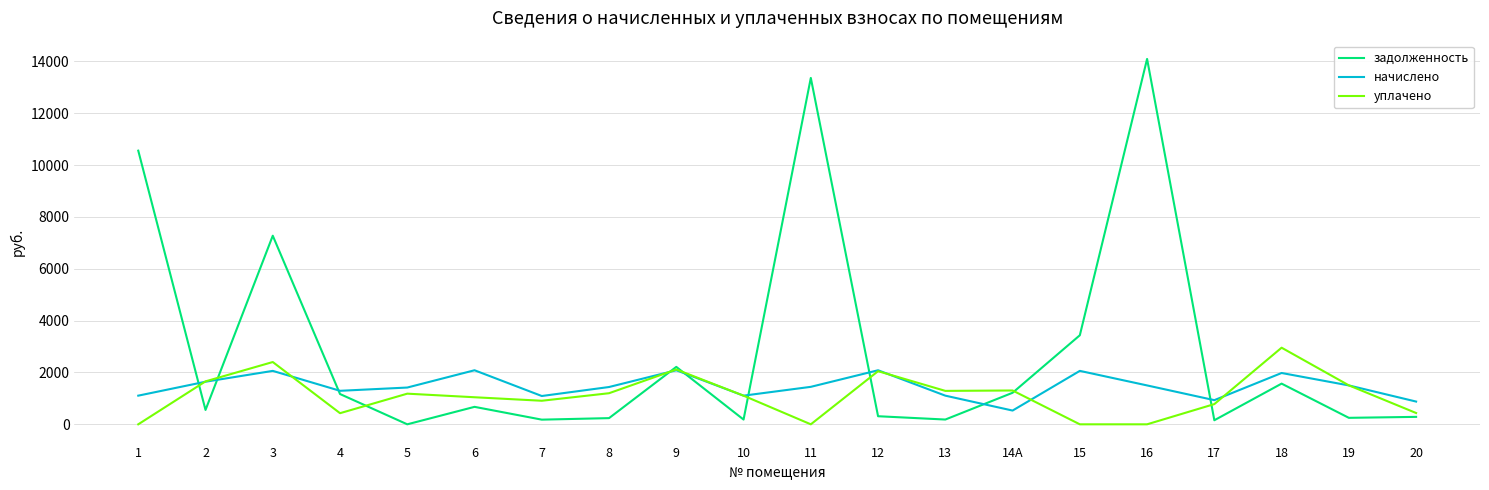

Rank the series by their maximum value, from highest to lowest.

задолженность, уплачено, начислено